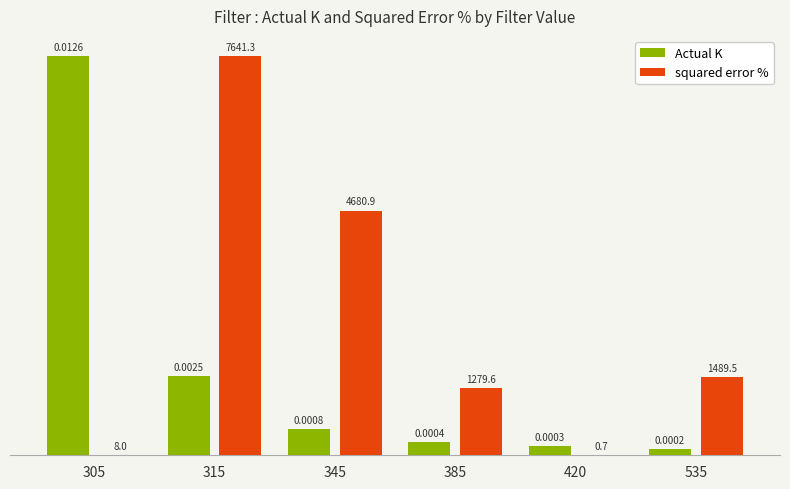

Between 385 and 535, which series saw the biggest shift?

squared error %